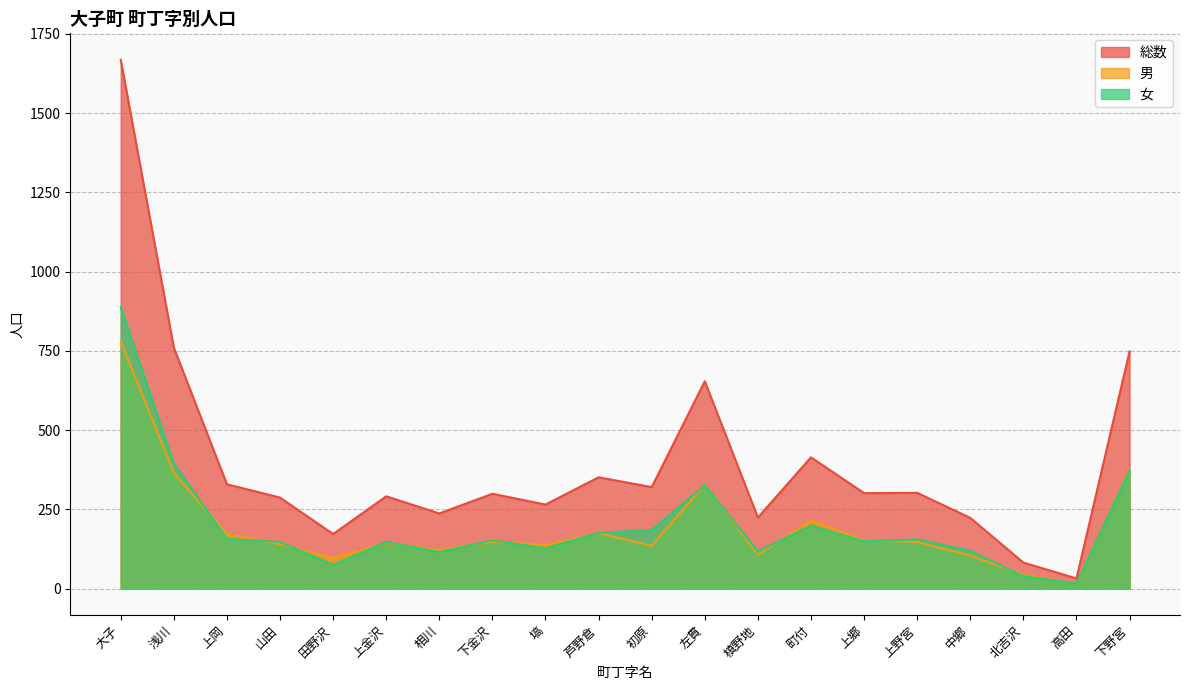

List the labels in order of 男 value, largest first.

大子, 下野宮, 浅川, 左貫, 町付, 芦野倉, 上岡, 上郷, 下金沢, 上野宮, 上金沢, 山田, 塙, 初原, 相川, 槙野地, 中郷, 田野沢, 北吉沢, 高田